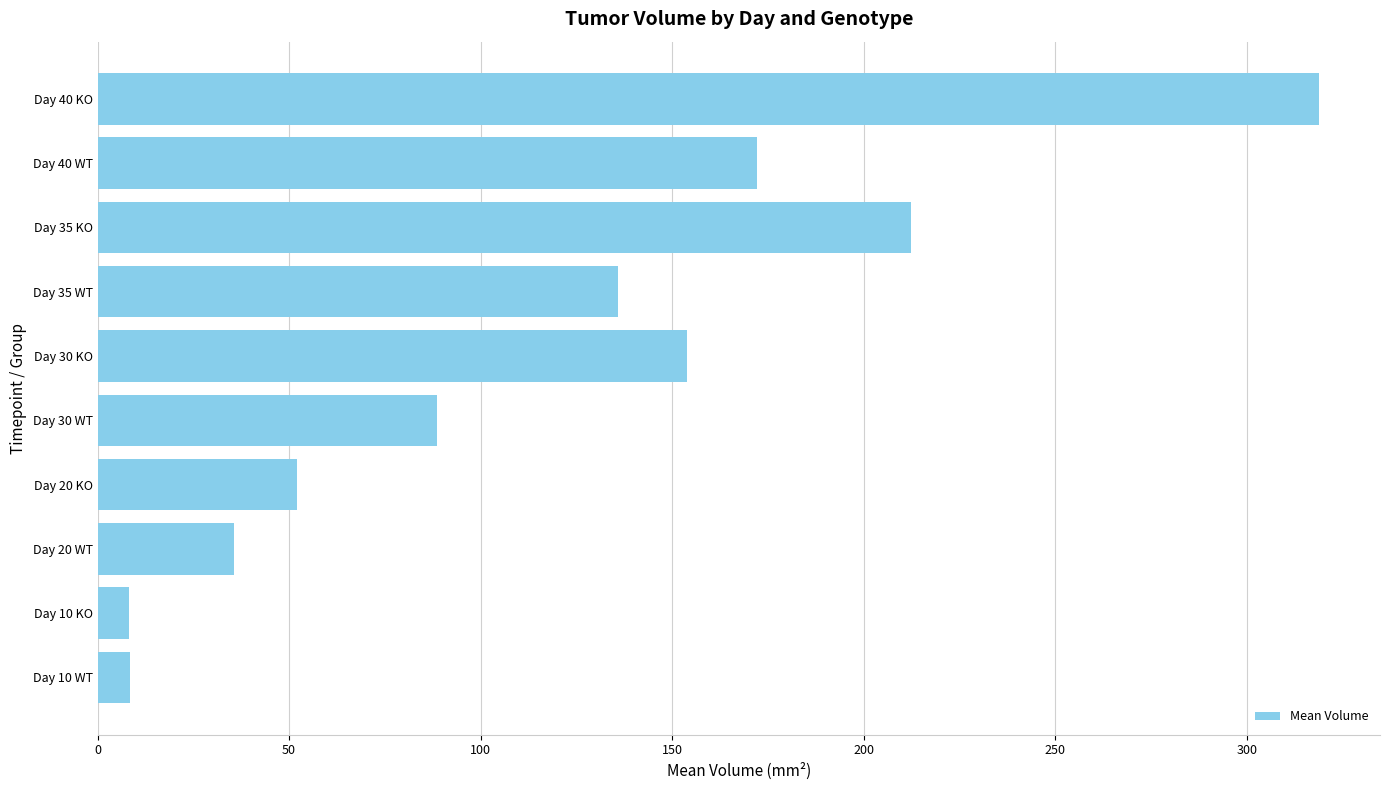

The value at Day 35 WT is 135.9. True or false?

True